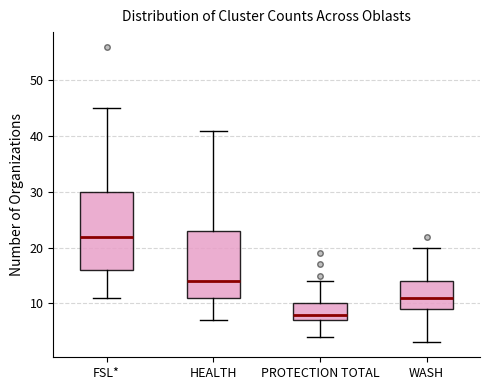

Which box's median line is the highest?

FSL*